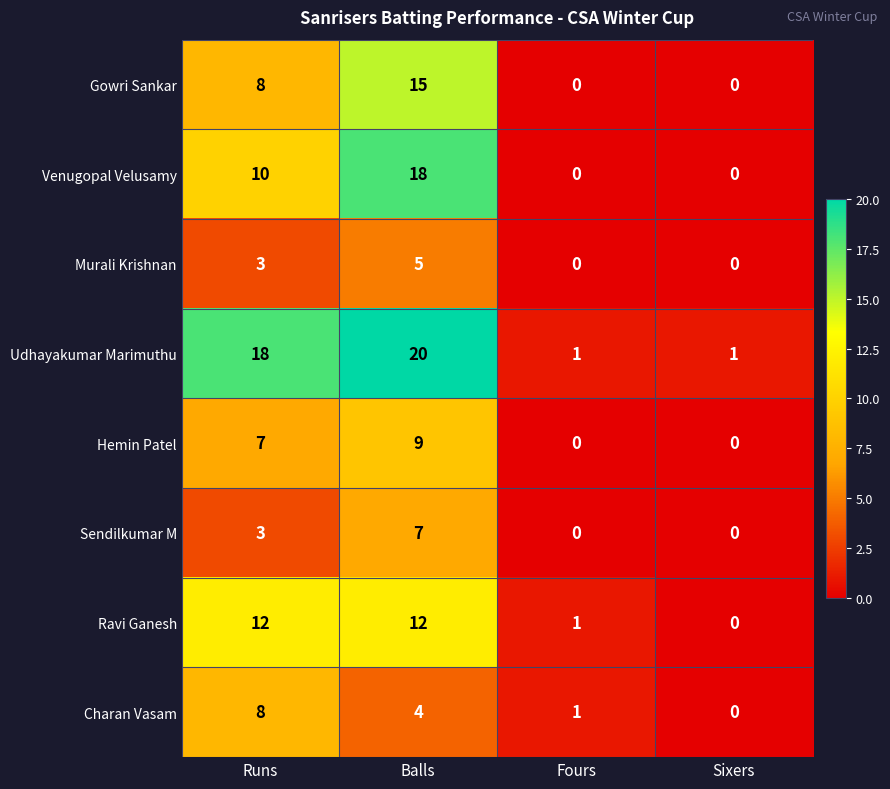

What is the difference between the maximum and minimum values in the Gowri Sankar series?

15